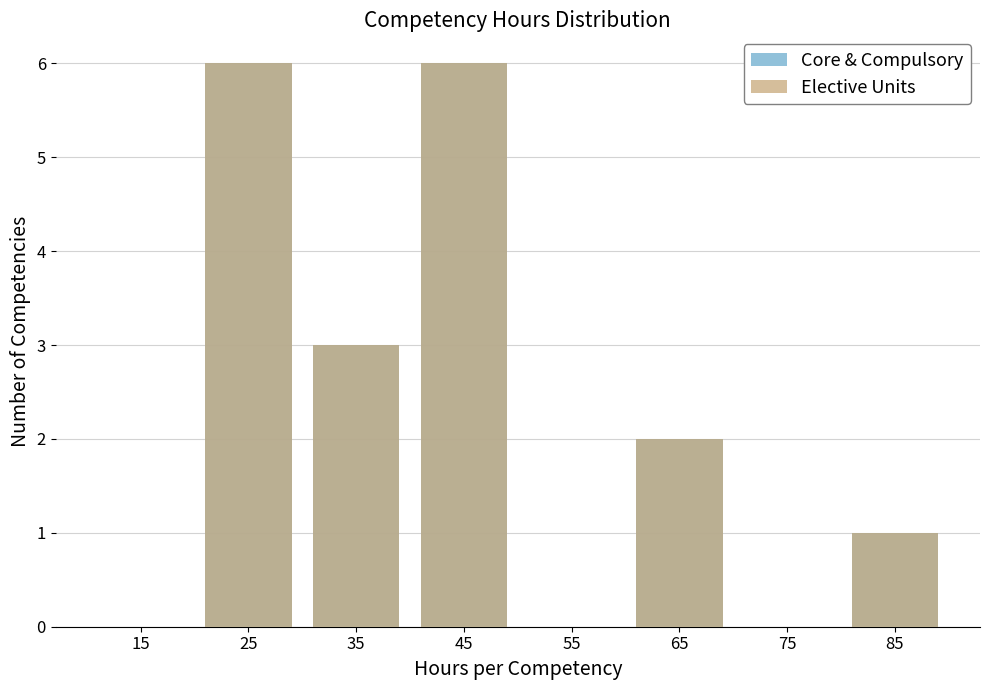

What is the difference between the Core & Compulsory values at 85 and 55?

1